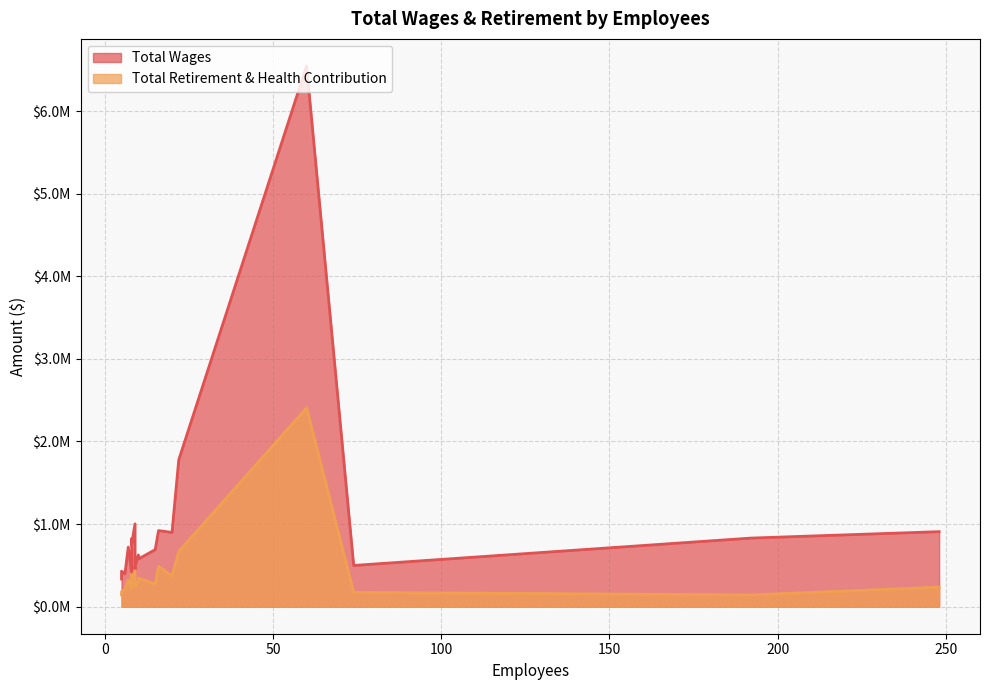

True or false: Total Retirement & Health Contribution has more than 1 points higher than both neighbors.

True